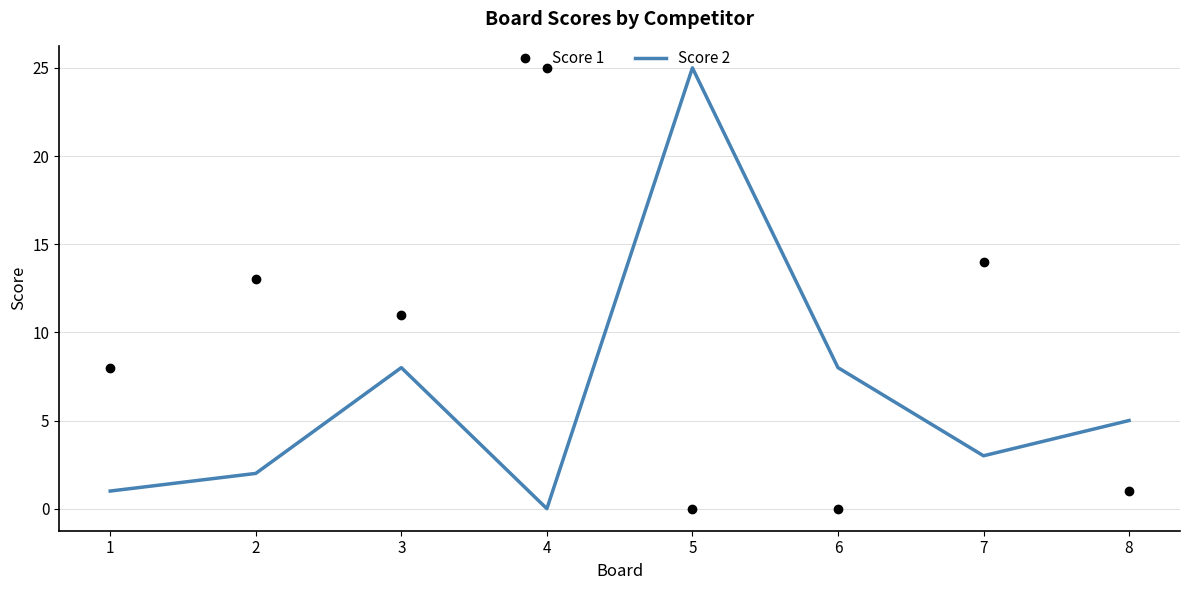

Where do Score 2 and Score 1 first cross each other?

4 and 5